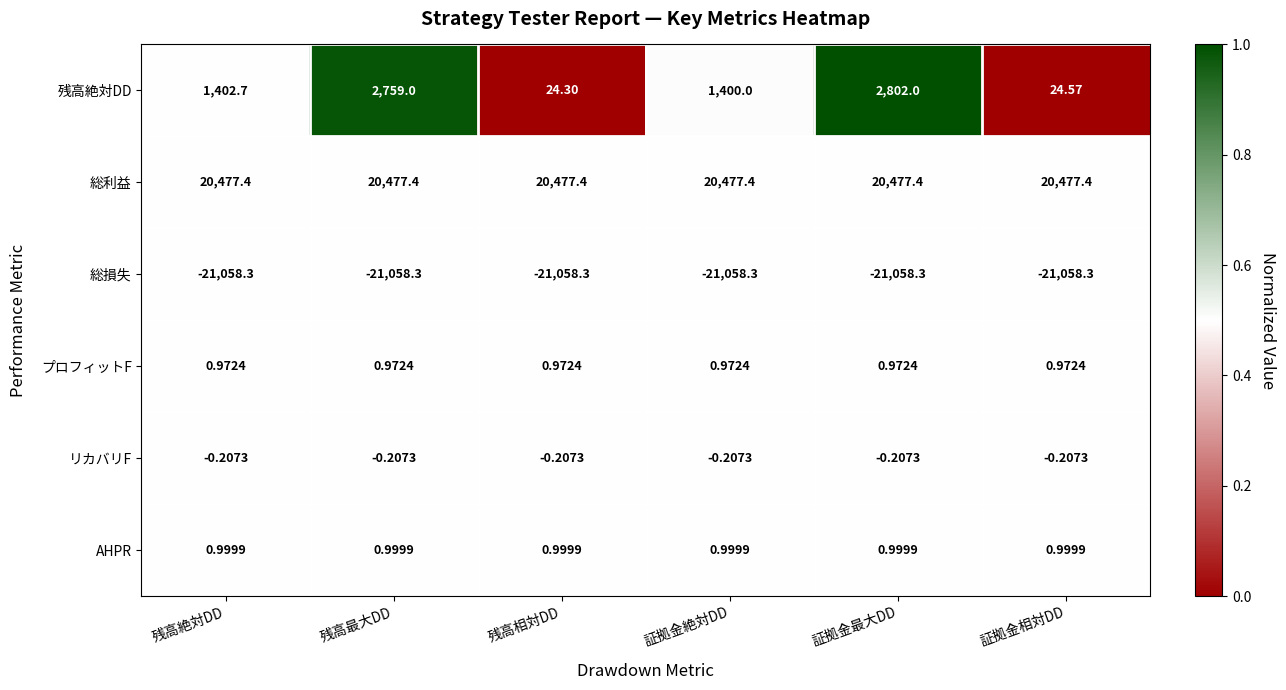

What is the difference between the highest and lowest values at 残高相対DD?

41535.7